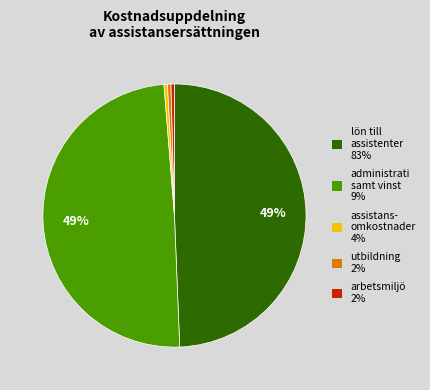

To the nearest percent, what is the average slice percentage?

20%